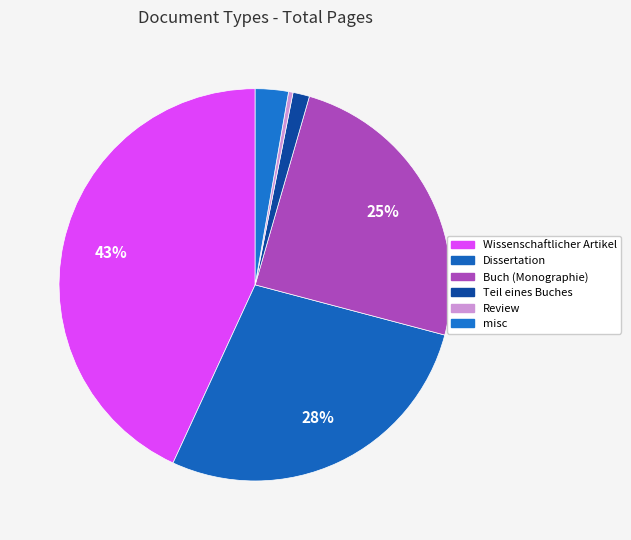

To the nearest percent, what is the difference between the largest and smallest slice percentages?

43%